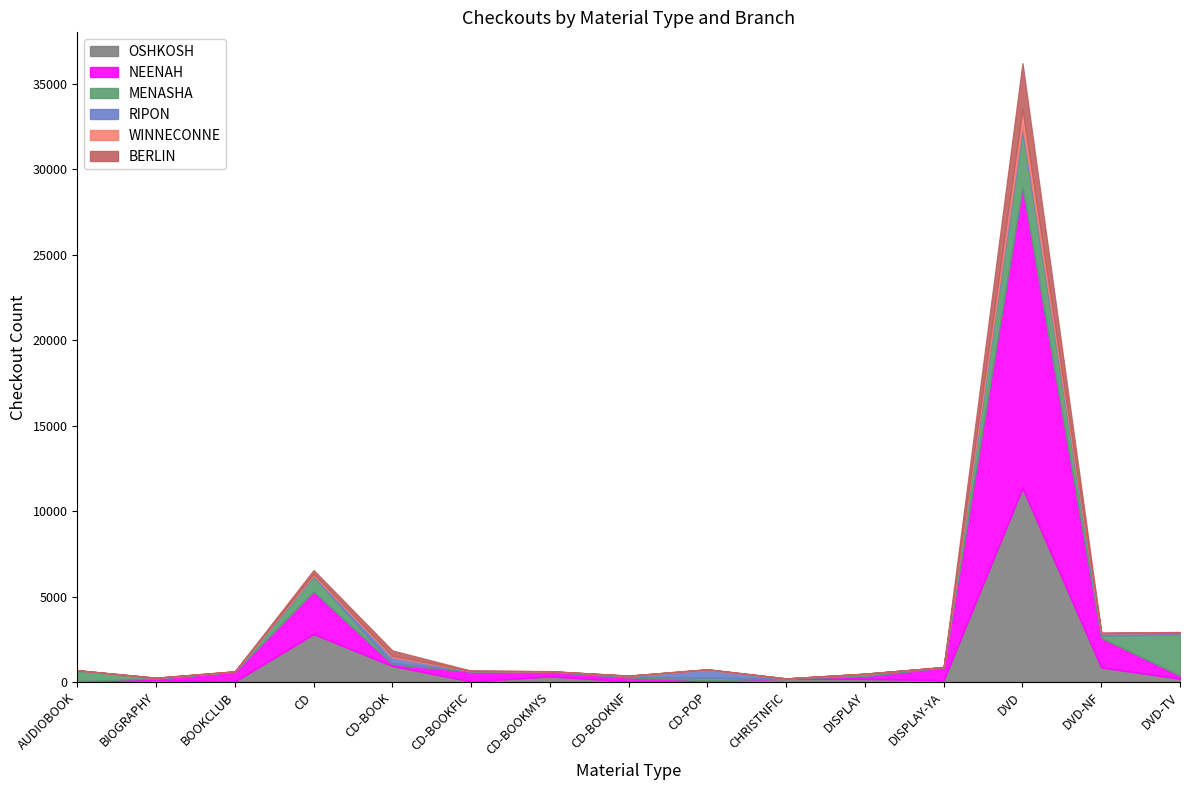

What is the difference between the OSHKOSH values at CD-BOOK and DISPLAY?

760